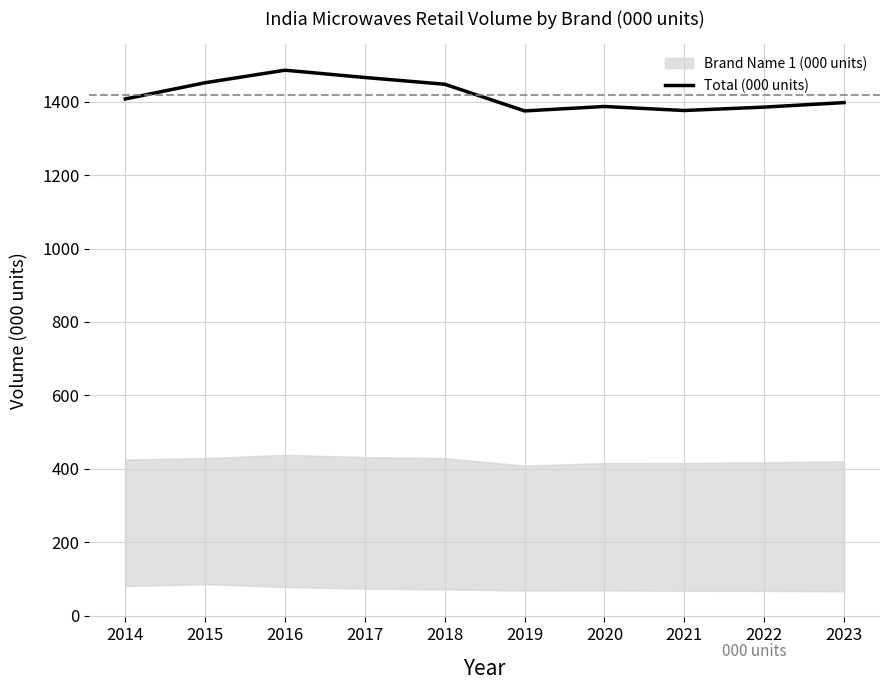

What is the approximate value at 2018?

1447.9